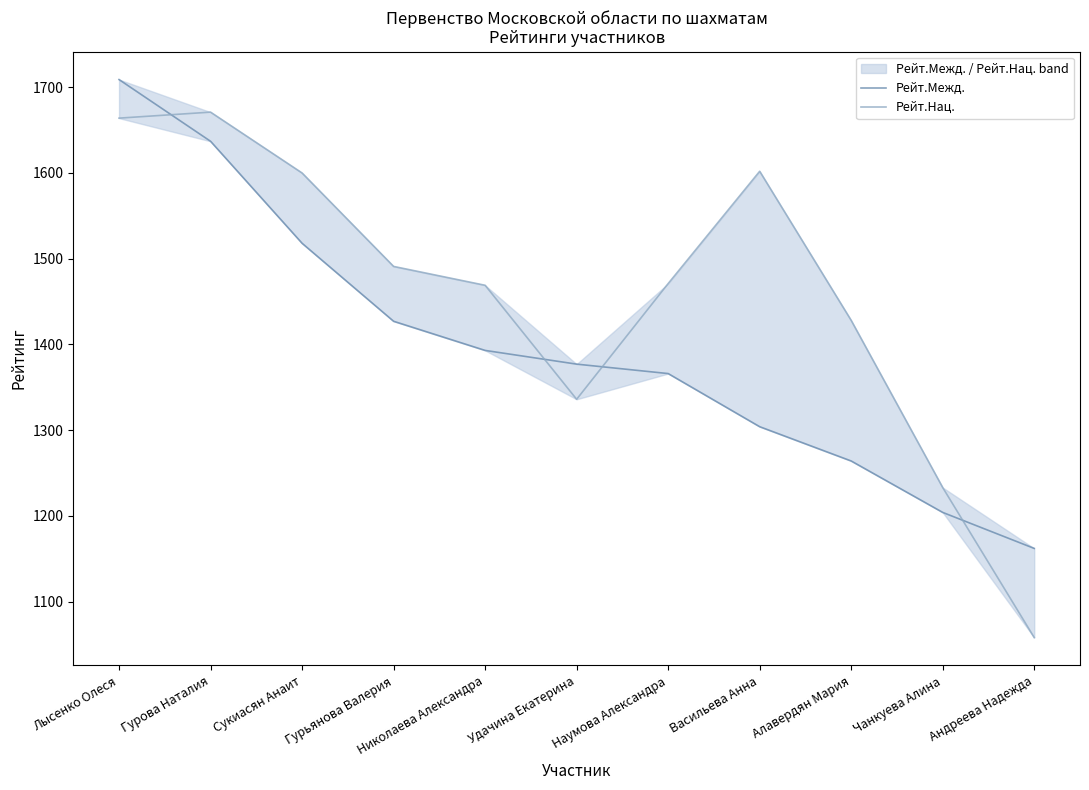

What is the maximum value shown in the chart?

1709